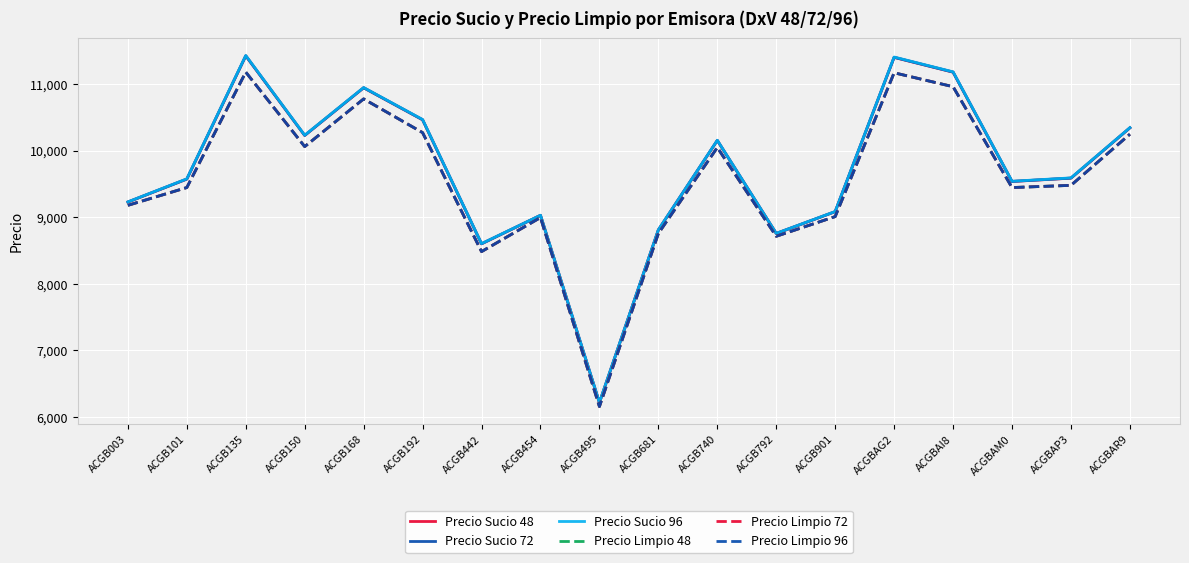

What is the sum of the Precio Limpio 72 values at ACGB681 and ACGBAI8?

19712.5